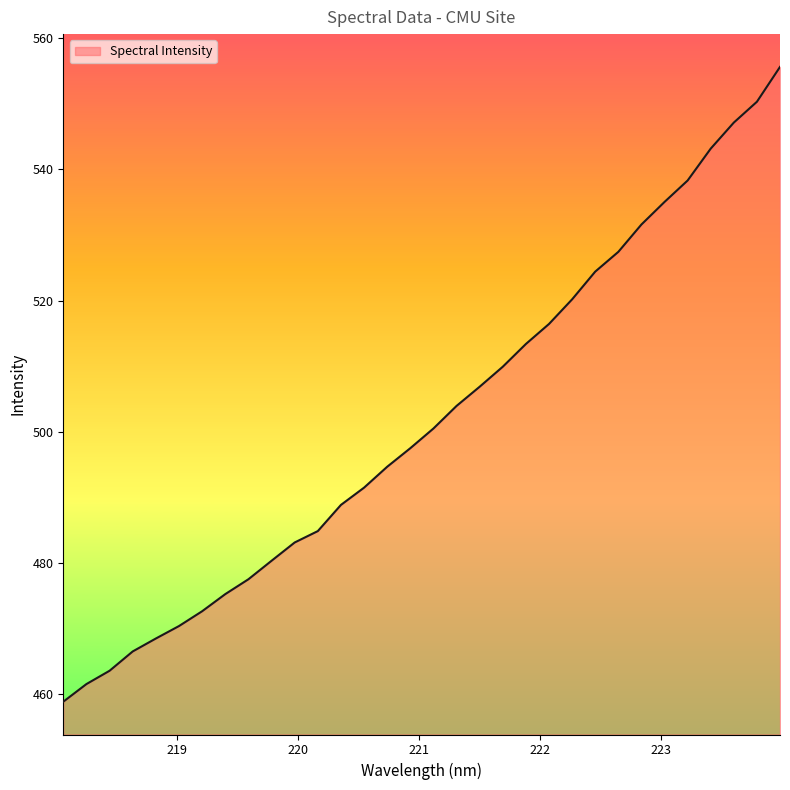

What is the maximum value shown in the chart?

555.6